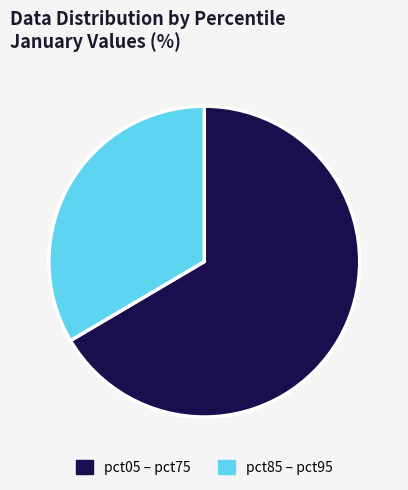

Which slice is the smallest?

pct85 – pct95